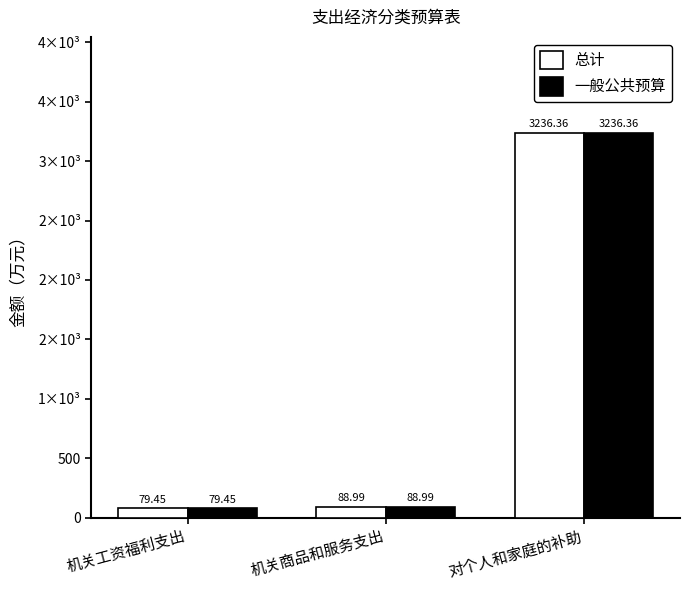

Are the bars grouped side by side (vs. stacked)?

Yes